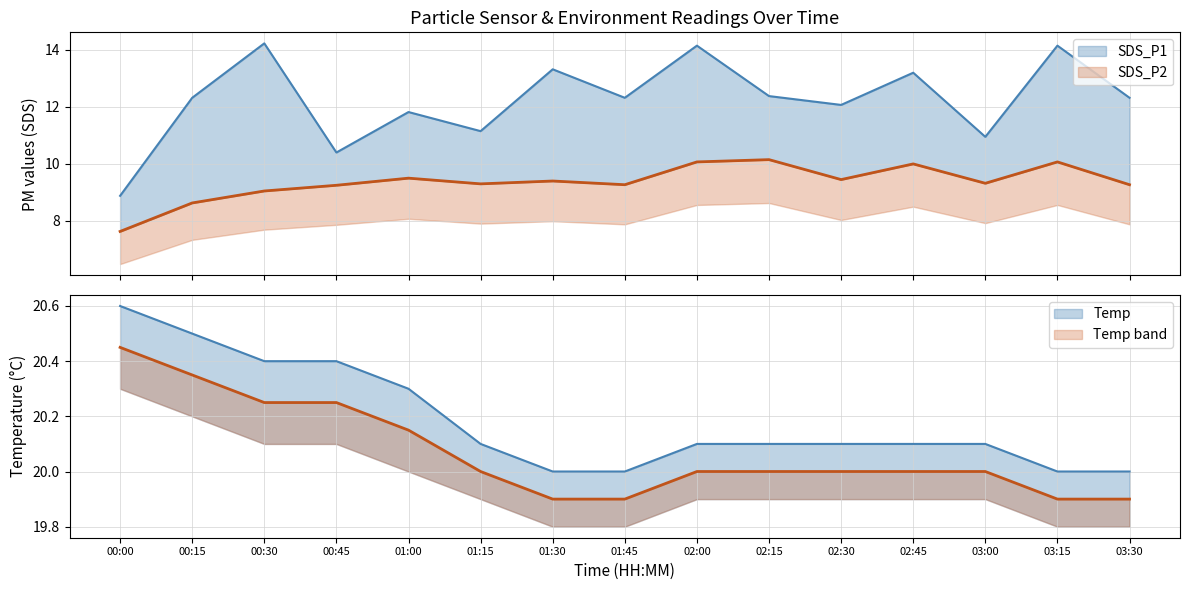

Reading left to right, transcribe all the data shown in this chart.

SDS_P1: 00:00=8.9	00:15=12.3	00:30=14.2	00:45=10.4	01:00=11.8	01:15=11.2	01:30=13.3	01:45=12.3	02:00=14.2	02:15=12.4	02:30=12.1	02:45=13.2	03:00=10.9	03:15=14.2	03:30=12.3
SDS_P2: 00:00=7.6	00:15=8.6	00:30=9.1	00:45=9.2	01:00=9.5	01:15=9.3	01:30=9.4	01:45=9.3	02:00=10.1	02:15=10.2	02:30=9.4	02:45=10.0	03:00=9.3	03:15=10.1	03:30=9.3
Temp_upper: 00:00=20.6	00:15=20.5	00:30=20.4	00:45=20.4	01:00=20.3	01:15=20.1	01:30=20.0	01:45=20.0	02:00=20.1	02:15=20.1	02:30=20.1	02:45=20.1	03:00=20.1	03:15=20.0	03:30=20.0
Temp_lower: 00:00=20.5	00:15=20.4	00:30=20.2	00:45=20.2	01:00=20.1	01:15=20.0	01:30=19.9	01:45=19.9	02:00=20.0	02:15=20.0	02:30=20.0	02:45=20.0	03:00=20.0	03:15=19.9	03:30=19.9